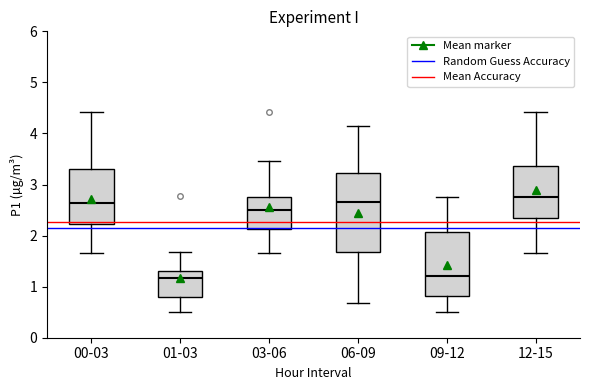

Reading left to right, transcribe this box plot: for each box, give where its median line is, the range the box spans, and where its two whiskers end, as read against the y-axis. The values are not printed on the chart, so give them approximately, as read against the axis.

00-03: median 2.6, box 2.2 to 3.3, whiskers 1.7 to 4.4
01-03: median 1.2, box 0.8 to 1.3, whiskers 0.5 to 1.7
03-06: median 2.5, box 2.1 to 2.8, whiskers 1.7 to 3.5
06-09: median 2.7, box 1.7 to 3.2, whiskers 0.7 to 4.2
09-12: median 1.2, box 0.8 to 2.1, whiskers 0.5 to 2.8
12-15: median 2.8, box 2.4 to 3.4, whiskers 1.7 to 4.4